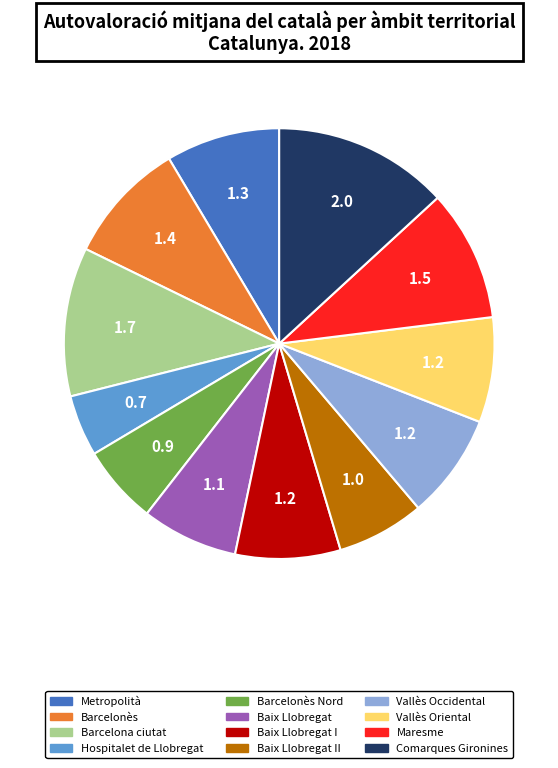

How many segments does this pie chart have?

12